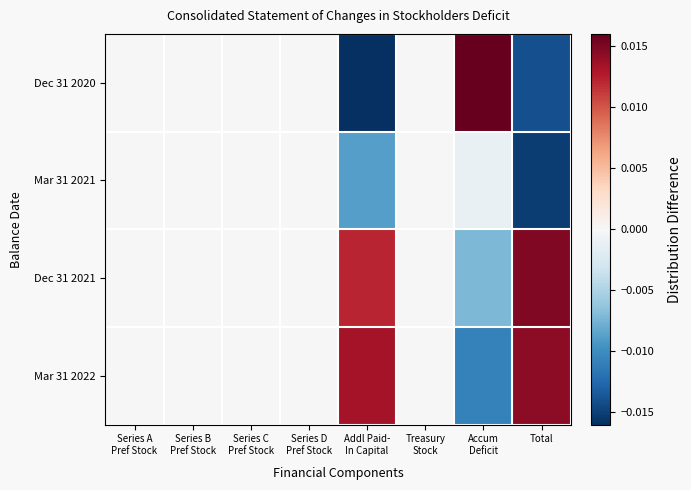

Reading right to left, list all the values displayed in this chart.

Dec 31 2020: Total=-0.0	Accum
Deficit=0.0	Treasury
Stock=0.0	Addl Paid-
In Capital=-0.0	Series D
Pref Stock=0.0	Series C
Pref Stock=0.0	Series B
Pref Stock=0.0	Series A
Pref Stock=0.0
Mar 31 2021: Total=-0.0	Accum
Deficit=-0.0	Treasury
Stock=0.0	Addl Paid-
In Capital=-0.0	Series D
Pref Stock=0.0	Series C
Pref Stock=0.0	Series B
Pref Stock=0.0	Series A
Pref Stock=0.0
Dec 31 2021: Total=0.0	Accum
Deficit=-0.0	Treasury
Stock=0.0	Addl Paid-
In Capital=0.0	Series D
Pref Stock=0.0	Series C
Pref Stock=0.0	Series B
Pref Stock=0.0	Series A
Pref Stock=0.0
Mar 31 2022: Total=0.0	Accum
Deficit=-0.0	Treasury
Stock=0.0	Addl Paid-
In Capital=0.0	Series D
Pref Stock=0.0	Series C
Pref Stock=0.0	Series B
Pref Stock=0.0	Series A
Pref Stock=0.0